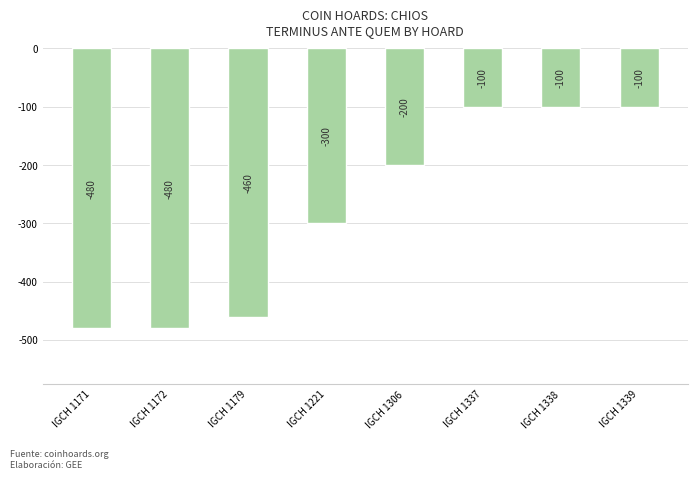

Is it true that the value at IGCH 1339 is -100?

True